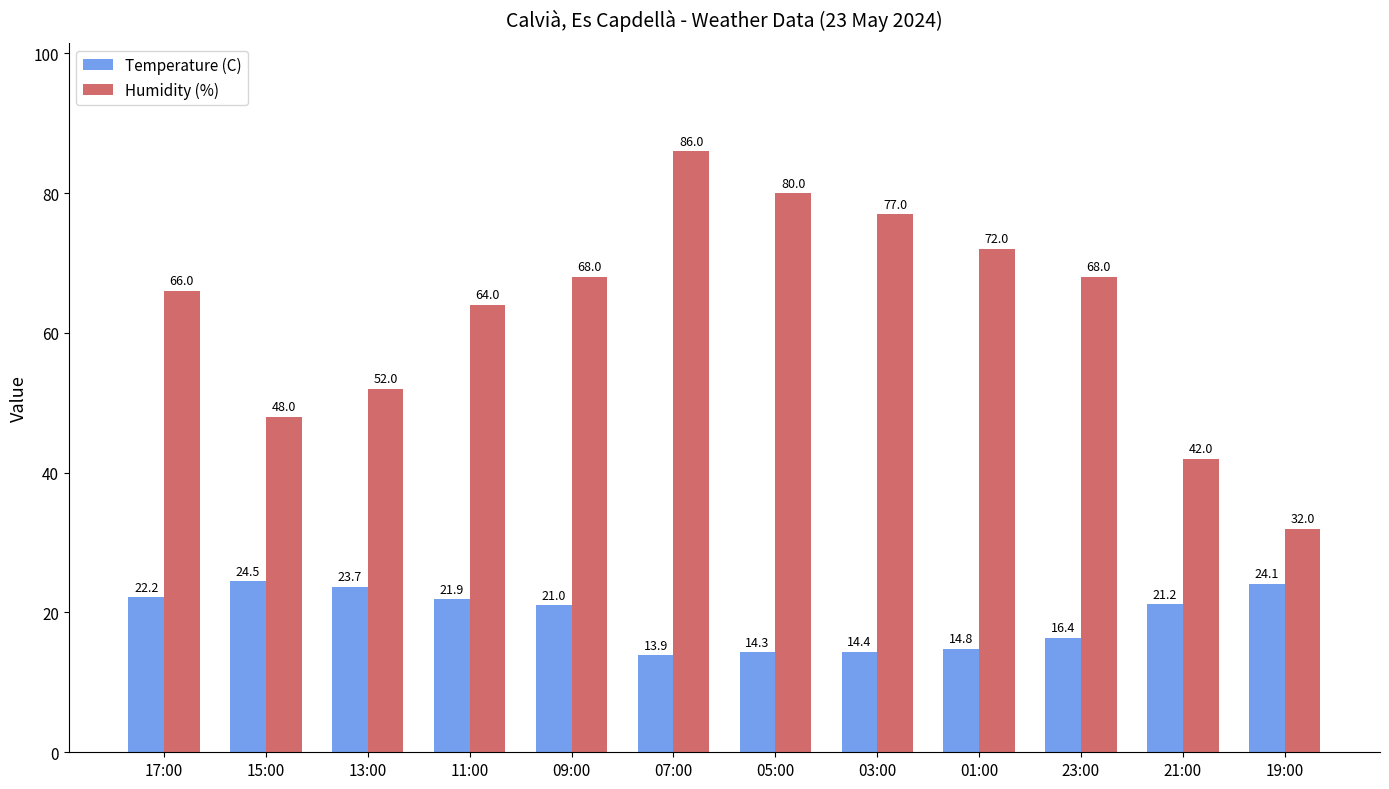

True or false: Temperature (C) has a value of 24.1 at 19:00.

True